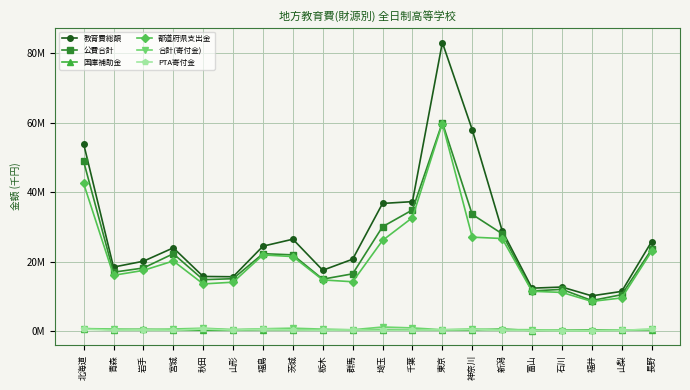

What is the average value of the 公費合計 series?

23211198